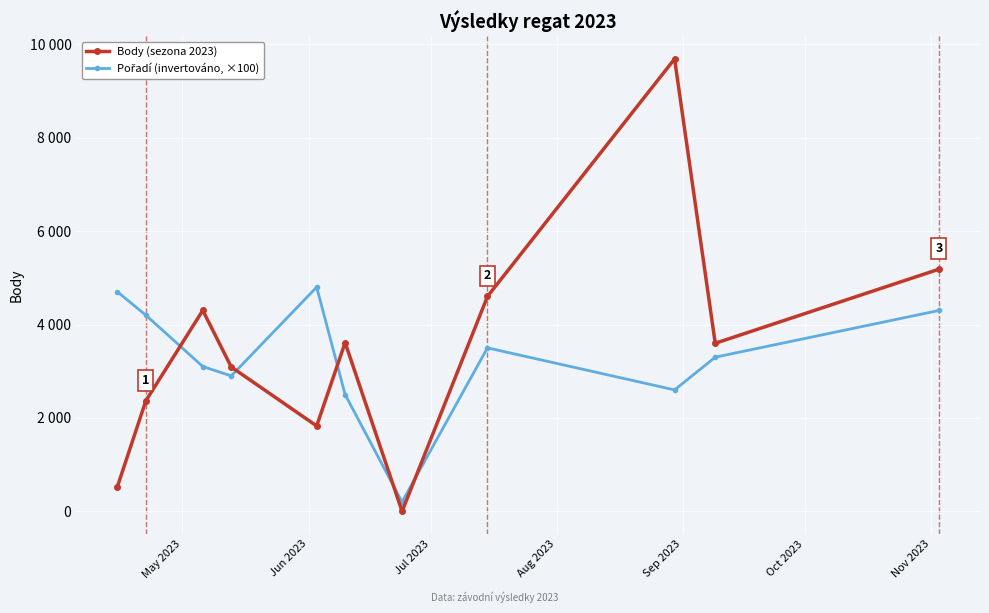

Rank the series by their maximum value, from highest to lowest.

Body (sezona 2023), Pořadí (invertováno, ×100)